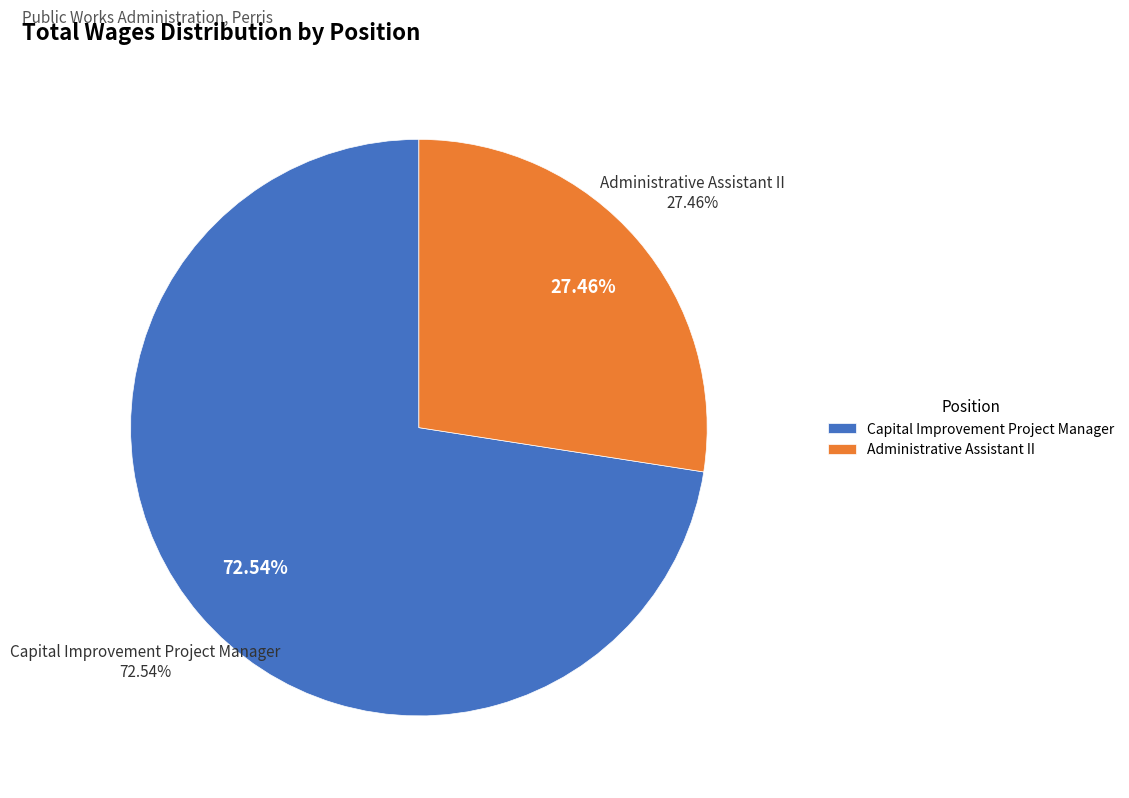

Is the sum of Administrative Assistant II and Capital Improvement Project Manager greater than half?

Yes